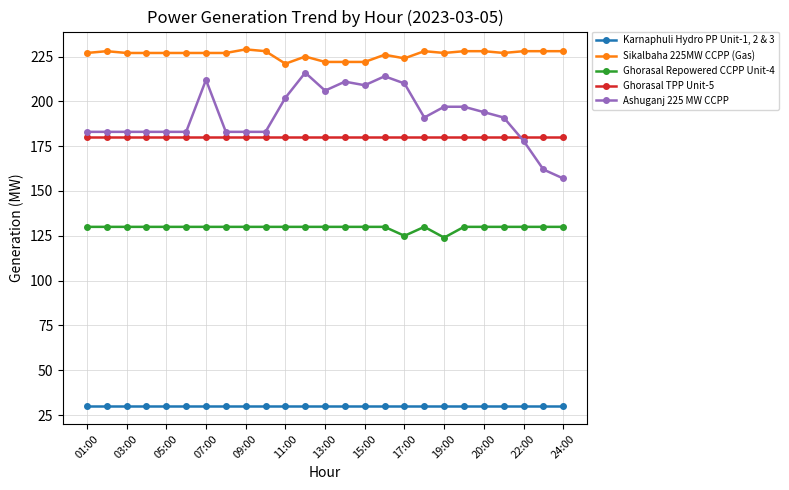

What is the value of the Karnaphuli Hydro PP Unit-1, 2 & 3 point at the 14th from the left?

30